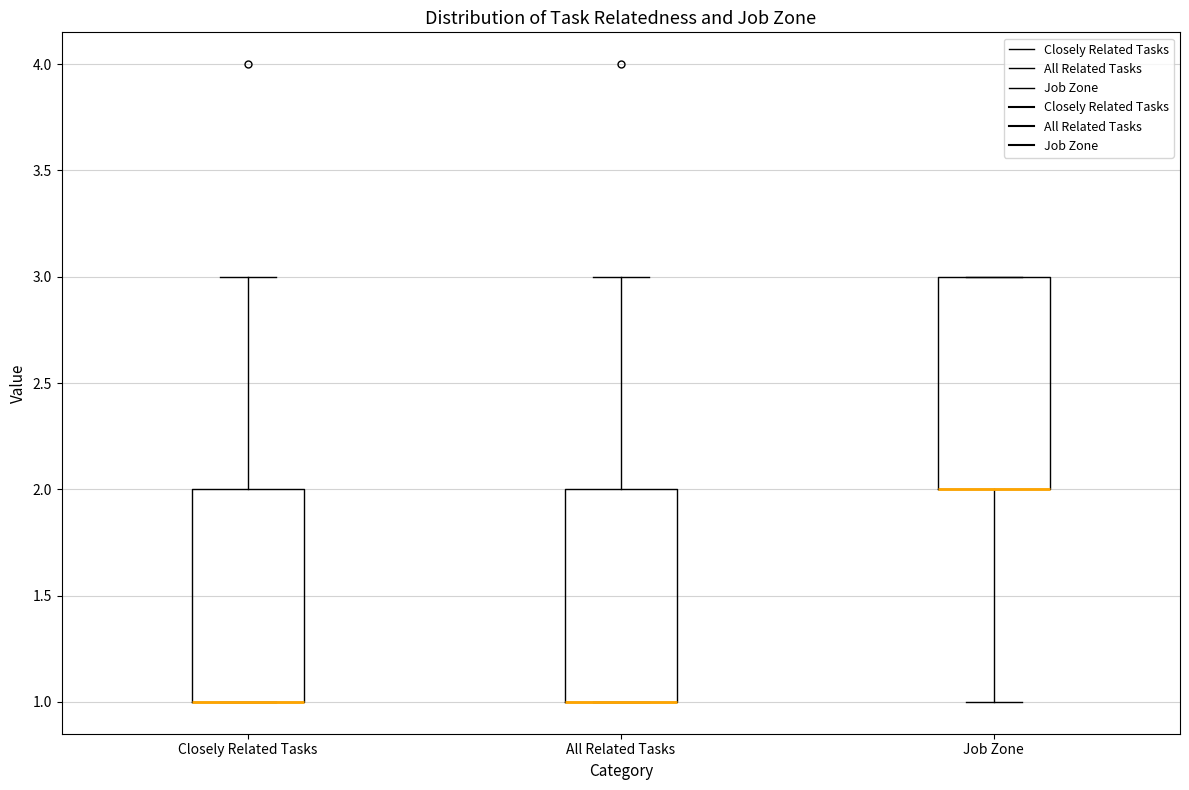

Where is the upper edge of the box for All Related Tasks on the y-axis? The values are not printed on the chart, so give them approximately, as read against the axis.

2